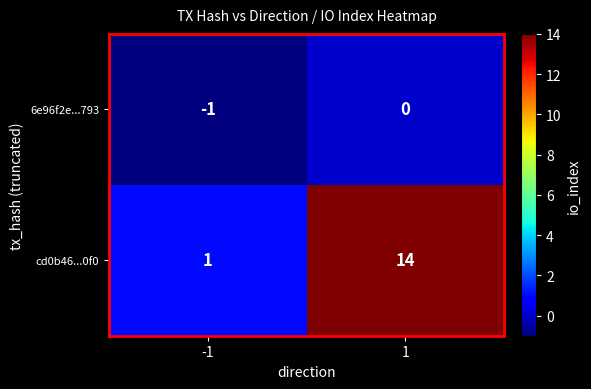

At how many categories does at least one series exceed 3?

1